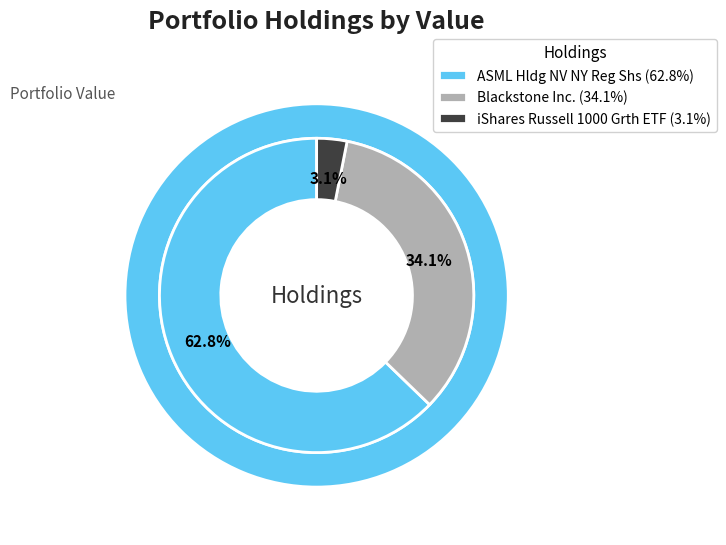

What is the majority slice?

ASML Hldg NV NY Reg Shs